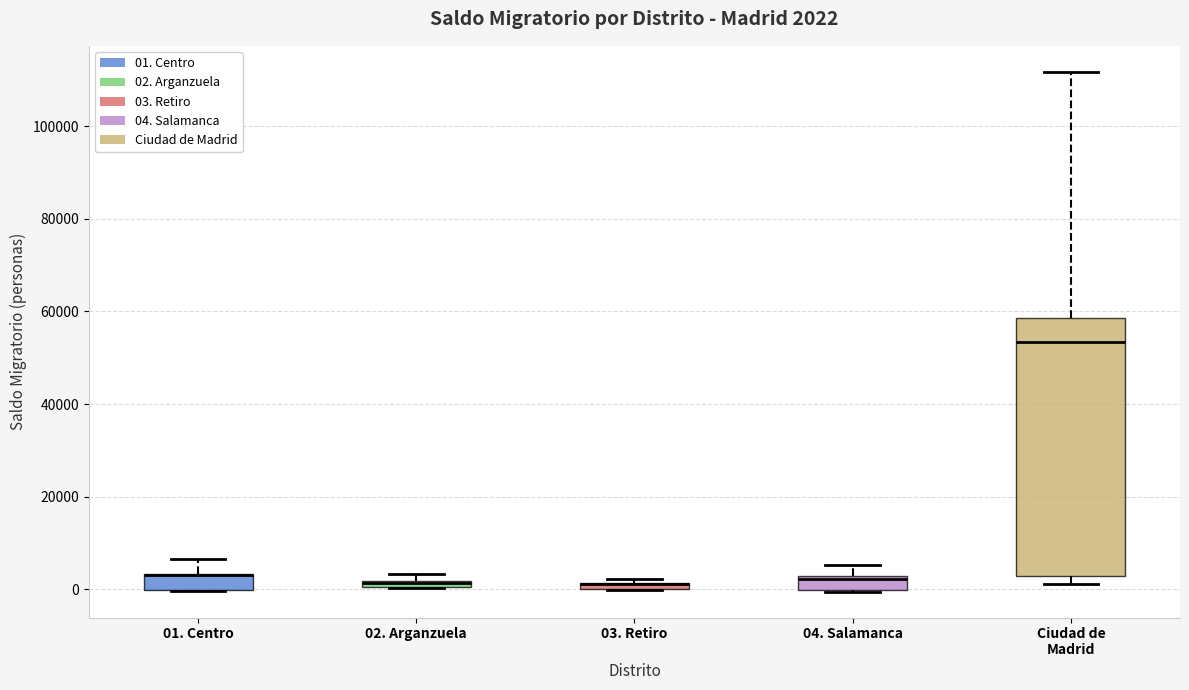

Which box is the tallest, from its lower edge to its upper edge?

Ciudad de Madrid